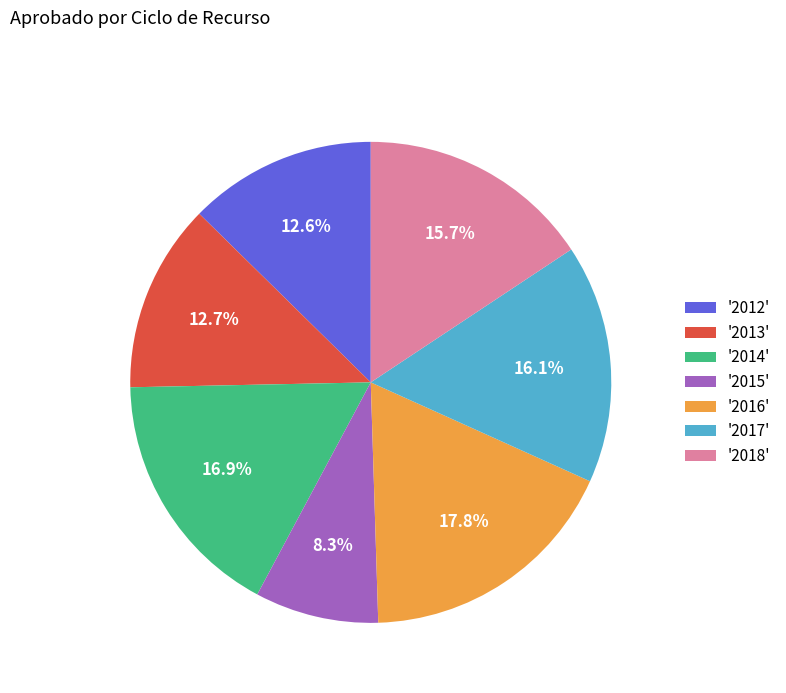

Between '2012' and '2017', which is larger?

'2017'